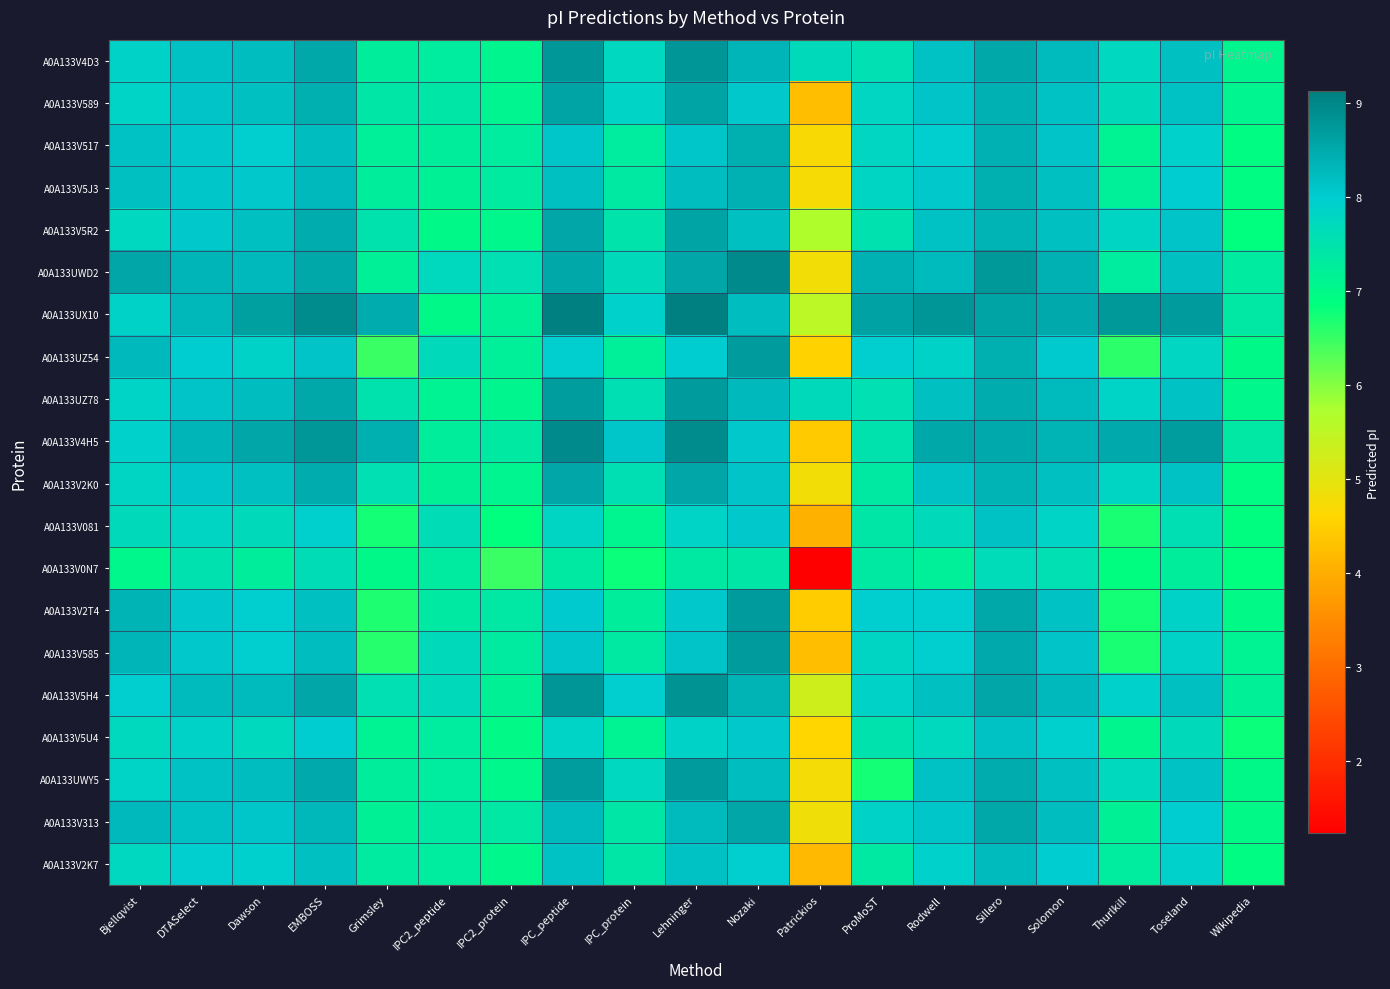

How many data points does each series have?

19